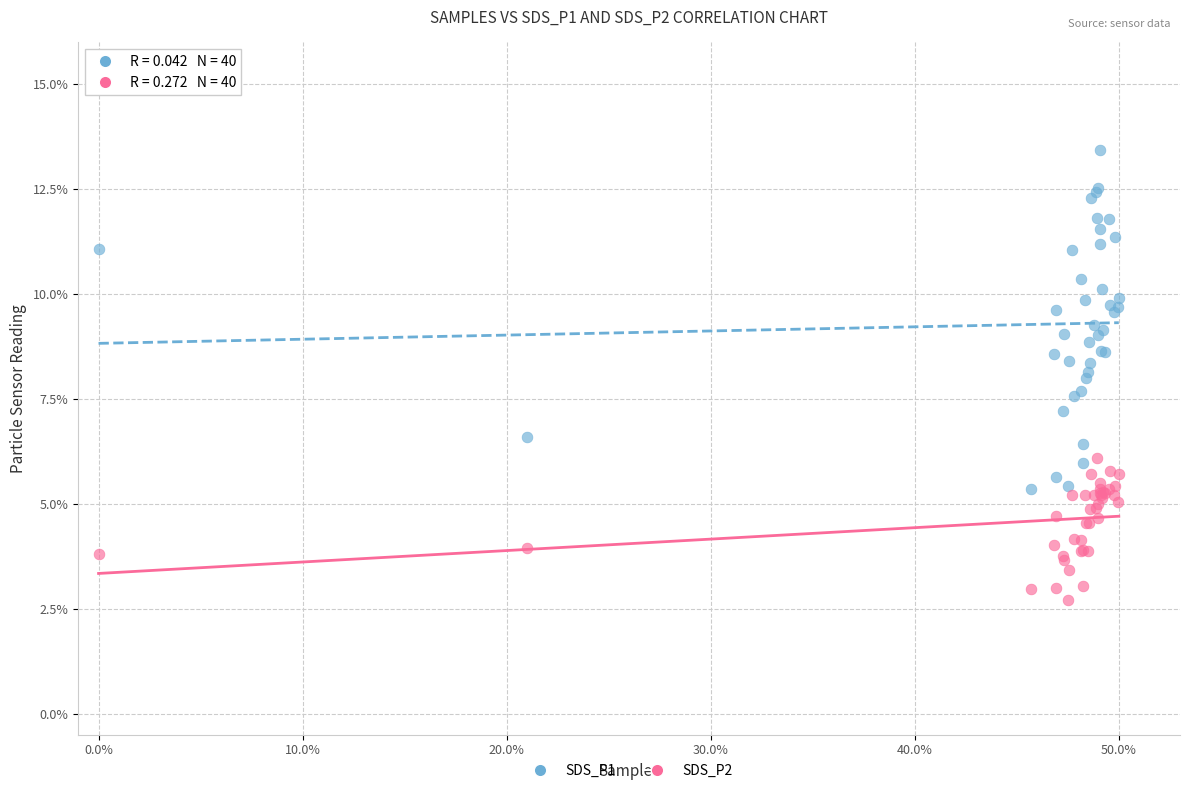

Which series has the largest Y range (max minus min)?

SDS_P1